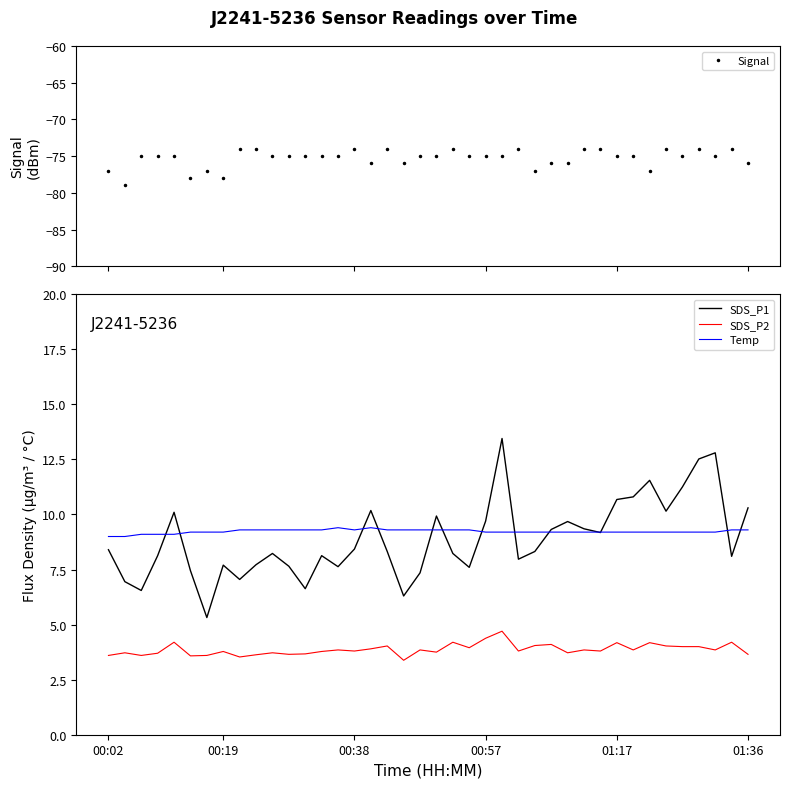

What is the difference between the second highest and second lowest values in the SDS_P2 series?

0.9